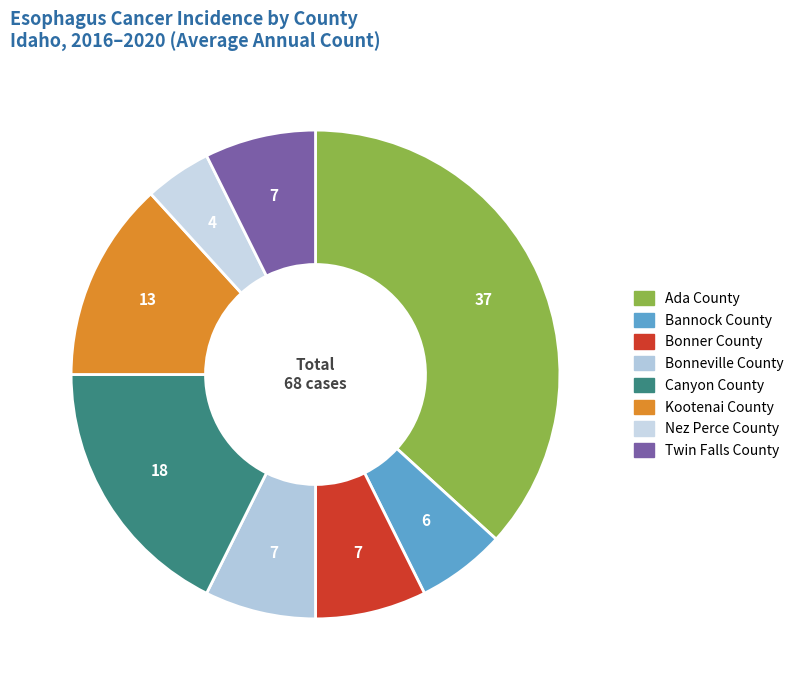

Does Bannock County account for over 50% of the chart?

No